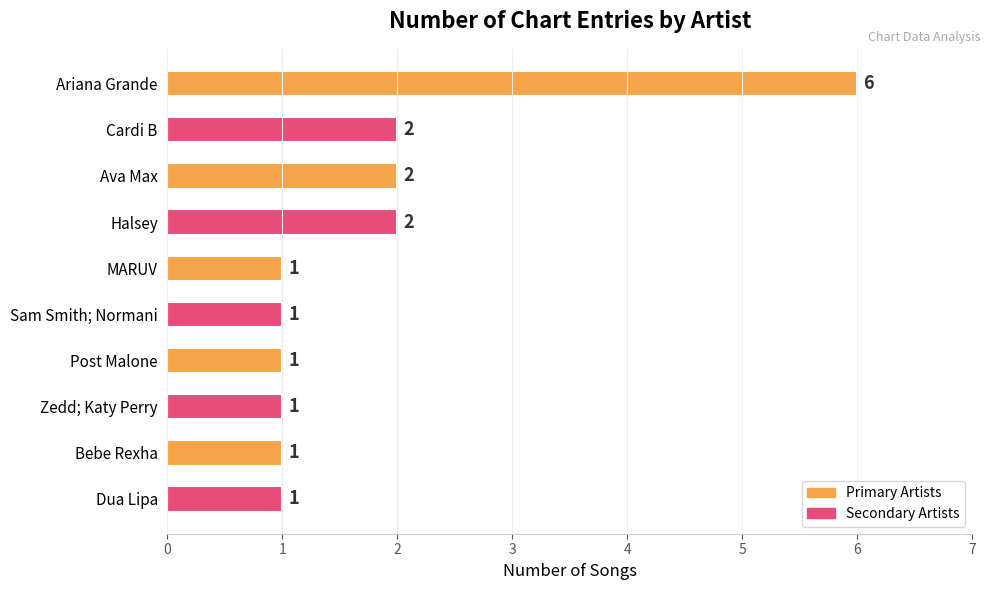

What is the average value?

2